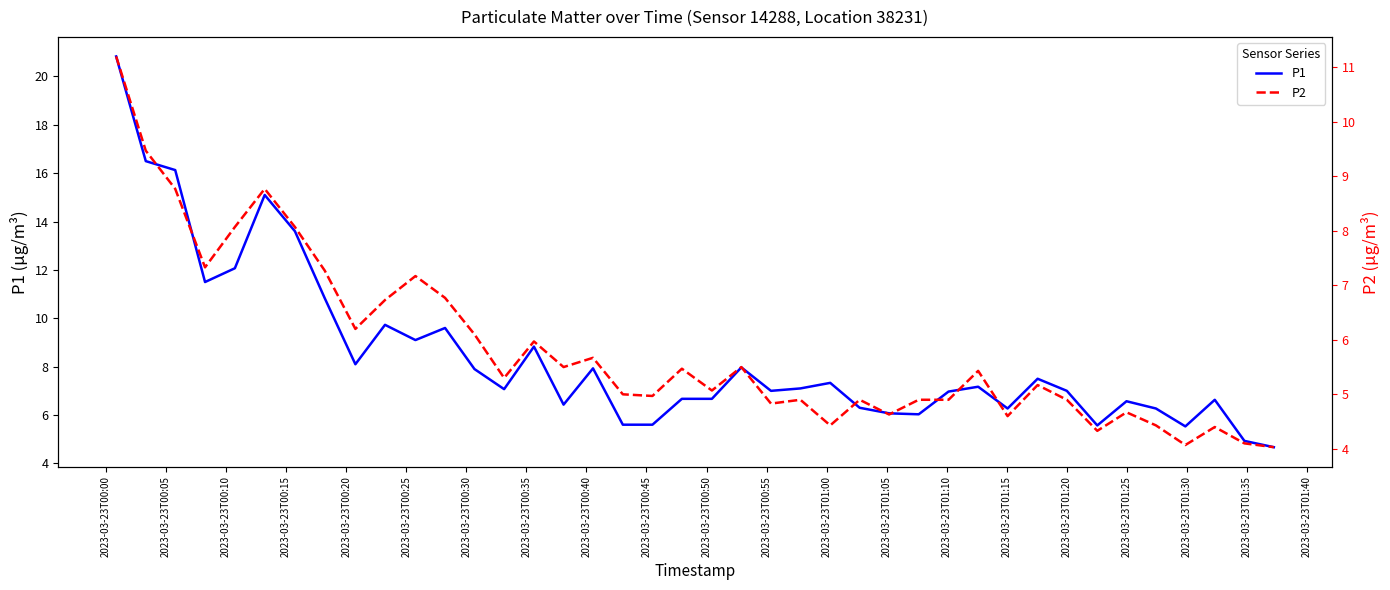

Is this an area chart (filled region under the line)?

No